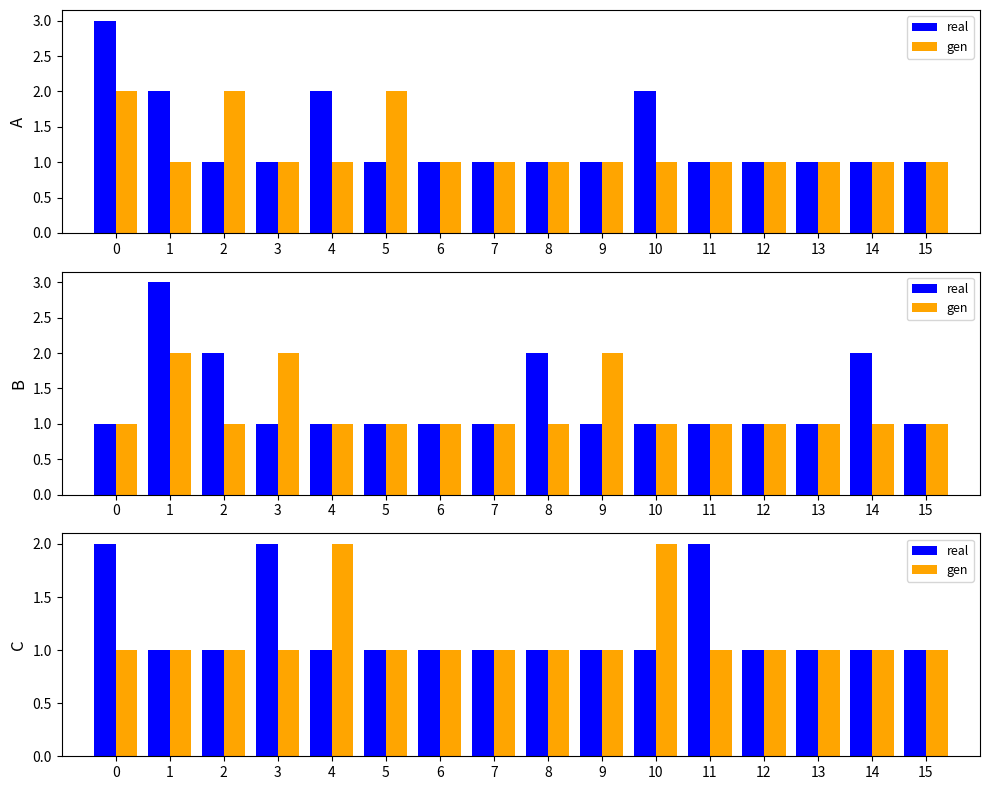

True or false: real has a value of 1 at 2.

True